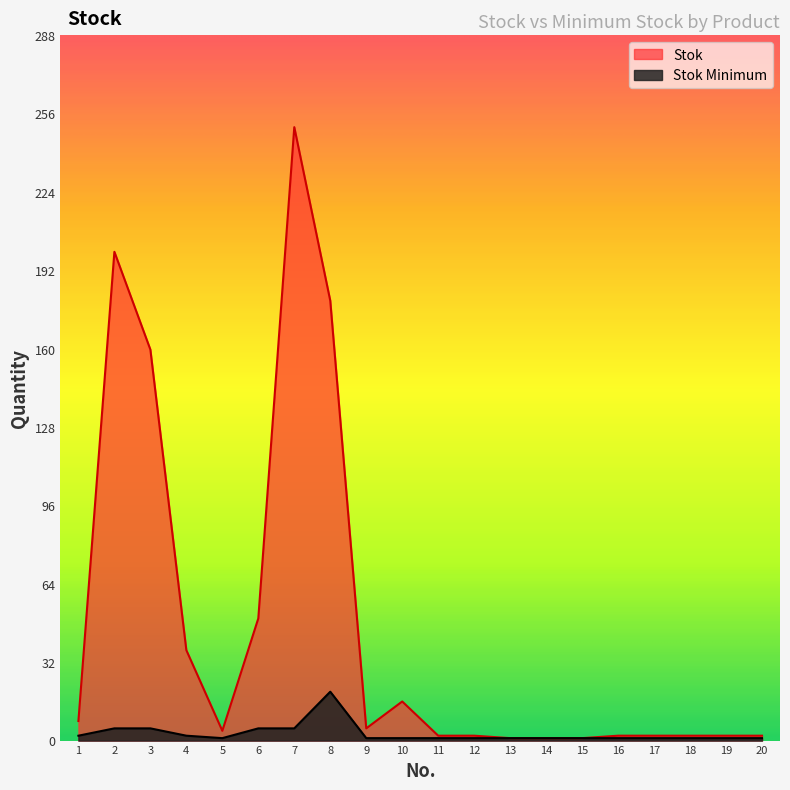

What are all the series names shown in the legend?

Stok, Stok Minimum